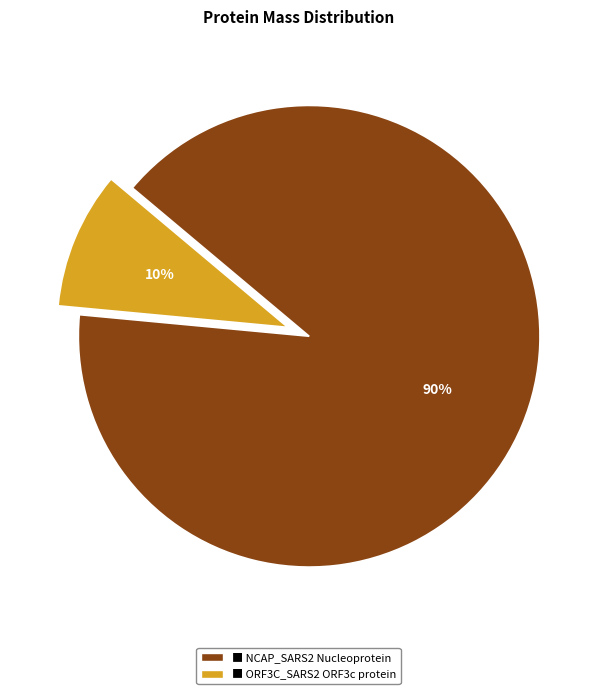

Is there a majority slice in this chart?

Yes